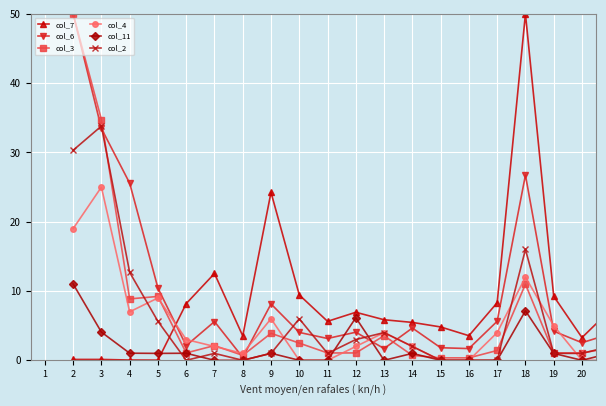

What is the maximum value shown in the chart?

50.0